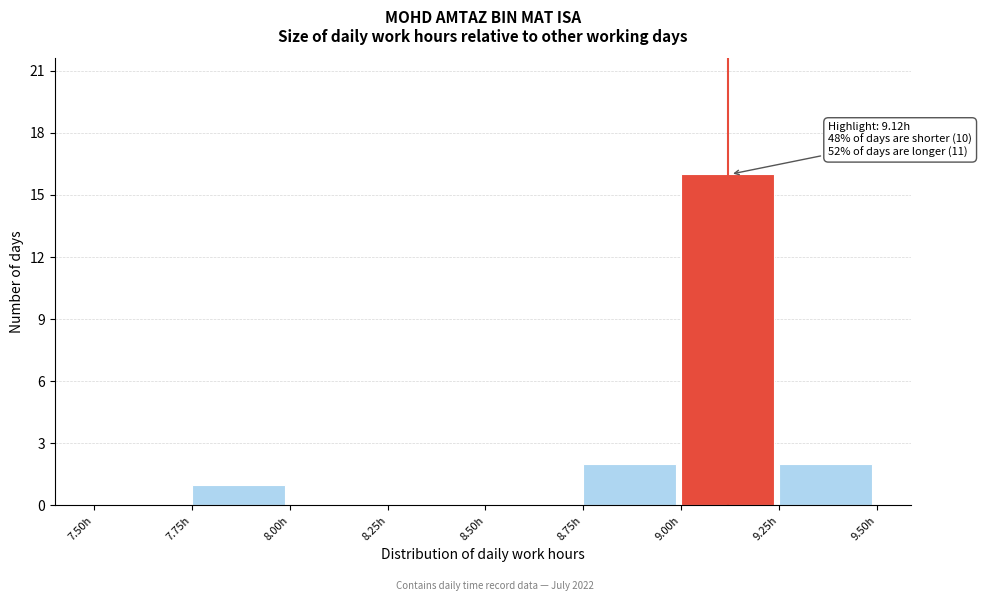

Over which range of the x-axis is the bar tallest?

9.00 to 9.25